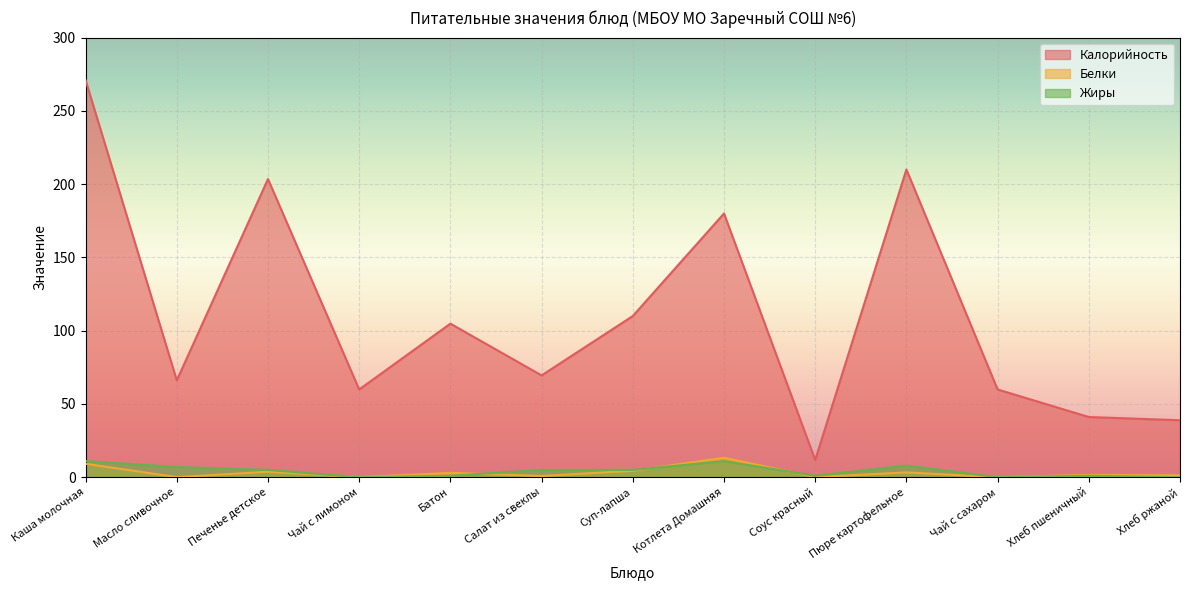

Rank the series by their maximum value, from lowest to highest.

Жиры, Белки, Калорийность